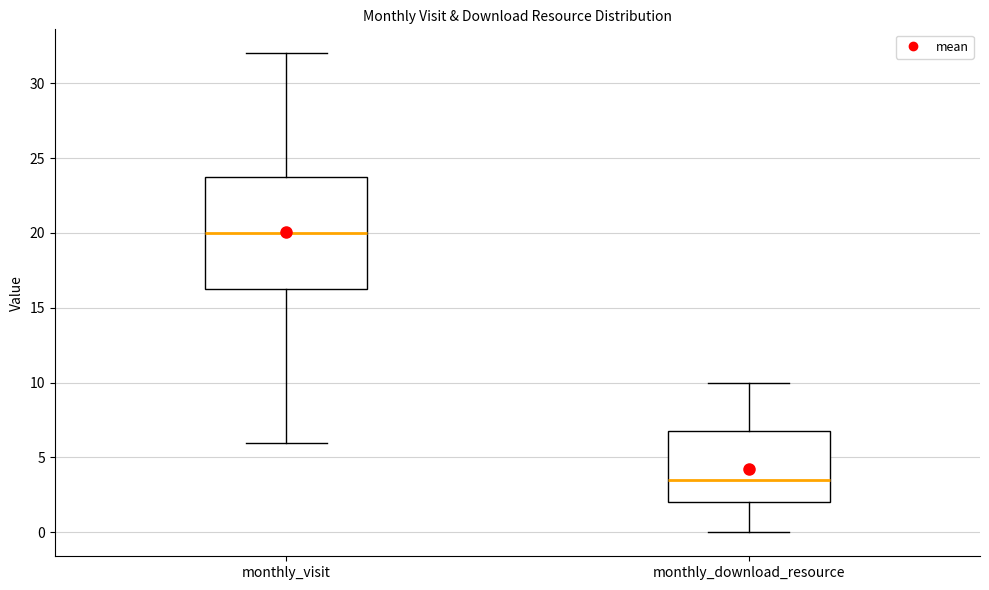

Reading left to right, transcribe this box plot: for each box, give where its median line is, the range the box spans, and where its two whiskers end, as read against the y-axis. The values are not printed on the chart, so give them approximately, as read against the axis.

monthly_visit: median 20.0, box 16.5 to 24.0, whiskers 6.0 to 32.0
monthly_download_resource: median 3.5, box 2.0 to 7.0, whiskers 0.0 to 10.0